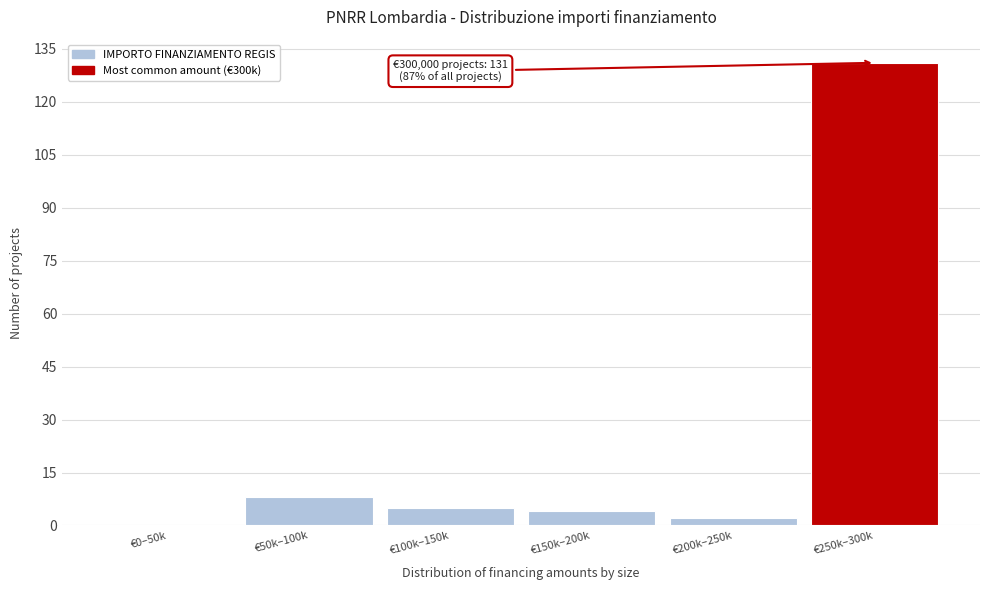

Reading right to left, what are all the values shown in this chart?

€250k–300k=131	€200k–250k=2	€150k–200k=4	€100k–150k=5	€50k–100k=8	€0–50k=0